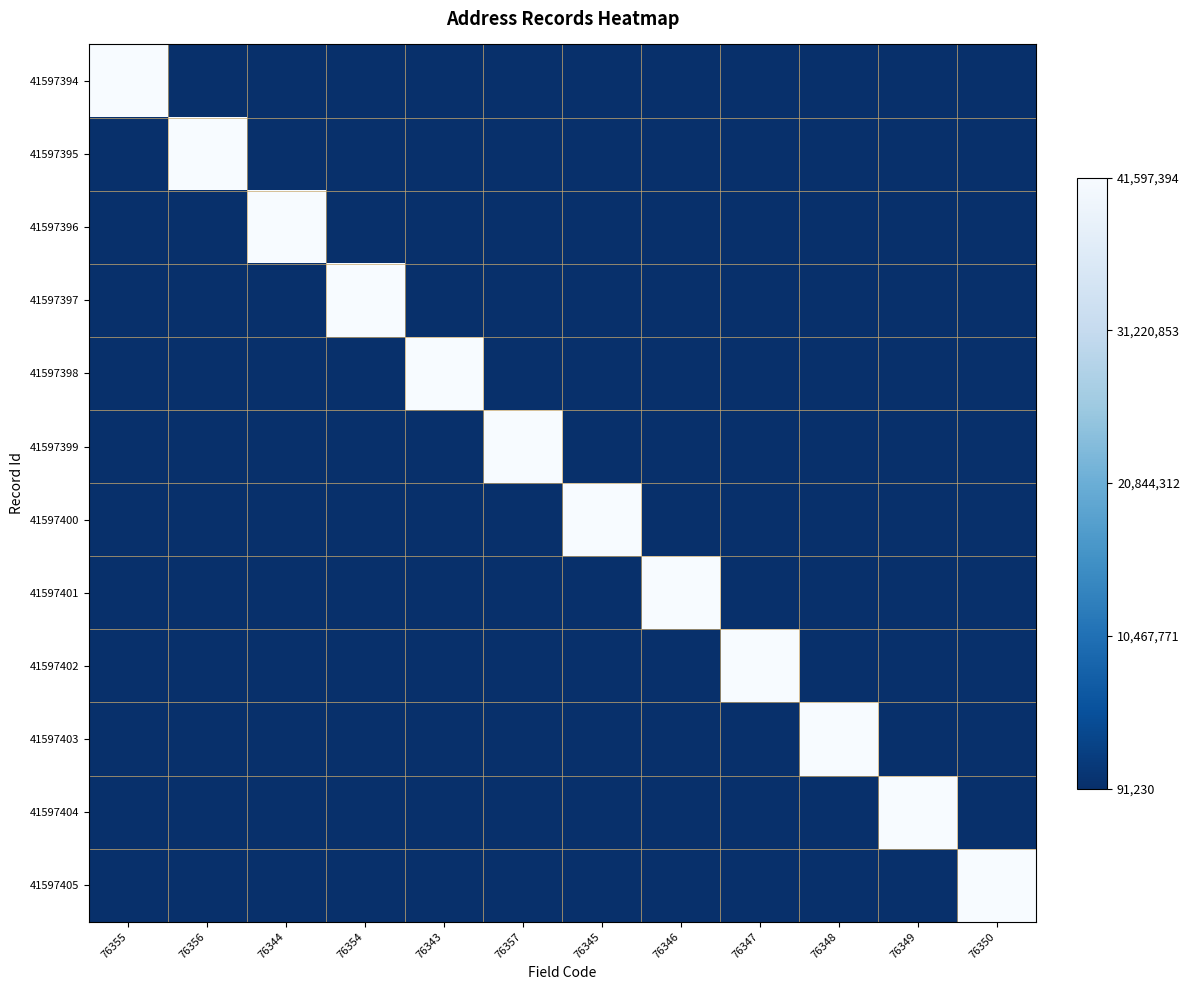

Reading right to left, list all the values displayed in this chart.

41597394: 76350=91230	76349=91230	76348=91230	76347=91230	76346=91230	76345=91230	76357=91230	76343=91230	76354=91230	76344=91230	76356=91230	76355=41597394
41597395: 76350=91230	76349=91230	76348=91230	76347=91230	76346=91230	76345=91230	76357=91230	76343=91230	76354=91230	76344=91230	76356=41597395	76355=91230
41597396: 76350=91230	76349=91230	76348=91230	76347=91230	76346=91230	76345=91230	76357=91230	76343=91230	76354=91230	76344=41597396	76356=91230	76355=91230
41597397: 76350=91230	76349=91230	76348=91230	76347=91230	76346=91230	76345=91230	76357=91230	76343=91230	76354=41597397	76344=91230	76356=91230	76355=91230
41597398: 76350=91230	76349=91230	76348=91230	76347=91230	76346=91230	76345=91230	76357=91230	76343=41597398	76354=91230	76344=91230	76356=91230	76355=91230
41597399: 76350=91230	76349=91230	76348=91230	76347=91230	76346=91230	76345=91230	76357=41597399	76343=91230	76354=91230	76344=91230	76356=91230	76355=91230
41597400: 76350=91230	76349=91230	76348=91230	76347=91230	76346=91230	76345=41597400	76357=91230	76343=91230	76354=91230	76344=91230	76356=91230	76355=91230
41597401: 76350=91230	76349=91230	76348=91230	76347=91230	76346=41597401	76345=91230	76357=91230	76343=91230	76354=91230	76344=91230	76356=91230	76355=91230
41597402: 76350=91230	76349=91230	76348=91230	76347=41597402	76346=91230	76345=91230	76357=91230	76343=91230	76354=91230	76344=91230	76356=91230	76355=91230
41597403: 76350=91230	76349=91230	76348=41597403	76347=91230	76346=91230	76345=91230	76357=91230	76343=91230	76354=91230	76344=91230	76356=91230	76355=91230
41597404: 76350=91230	76349=41597404	76348=91230	76347=91230	76346=91230	76345=91230	76357=91230	76343=91230	76354=91230	76344=91230	76356=91230	76355=91230
41597405: 76350=41597405	76349=91230	76348=91230	76347=91230	76346=91230	76345=91230	76357=91230	76343=91230	76354=91230	76344=91230	76356=91230	76355=91230